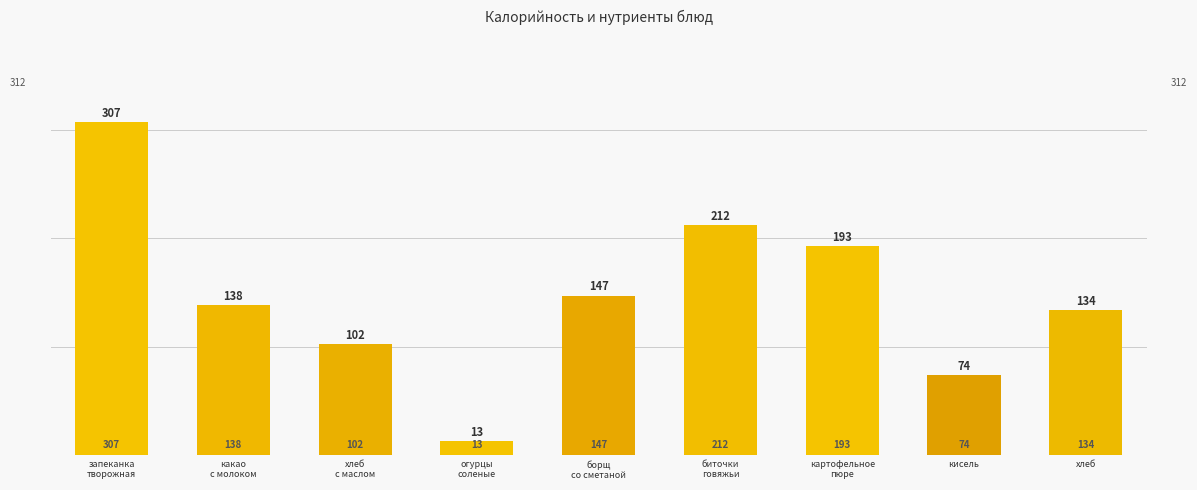

What is the label of the 1st bar from the left?

запеканка
творожная